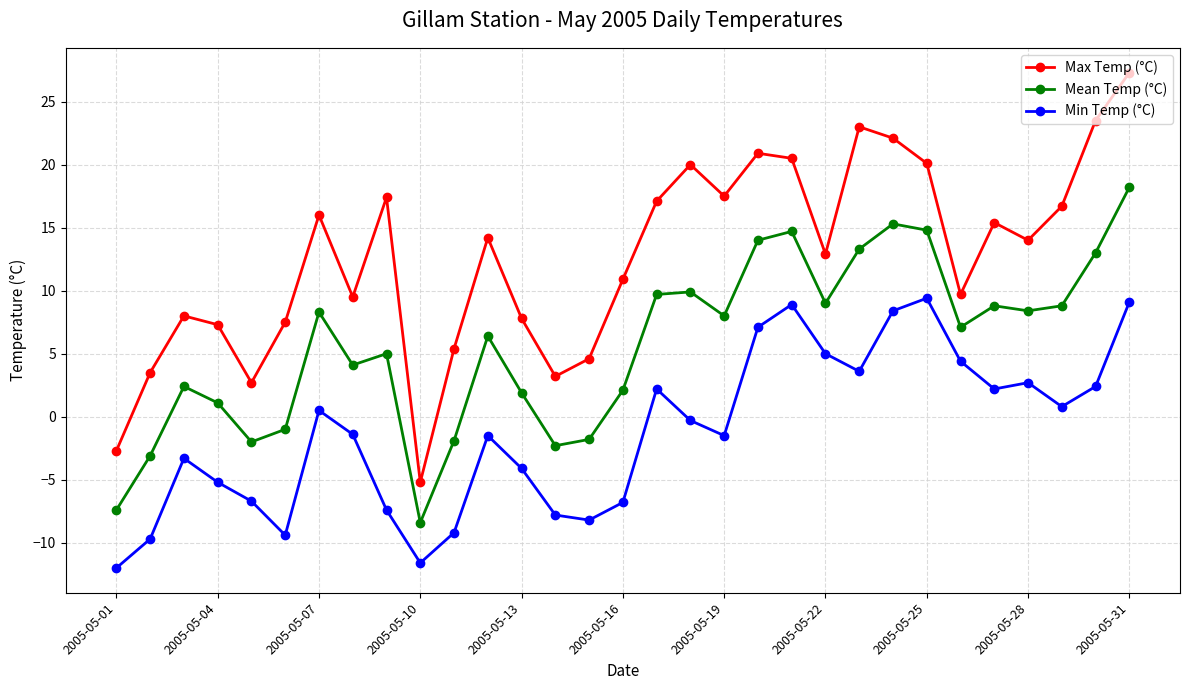

How many interior local peaks does the Mean Temp (°C) series have?

8